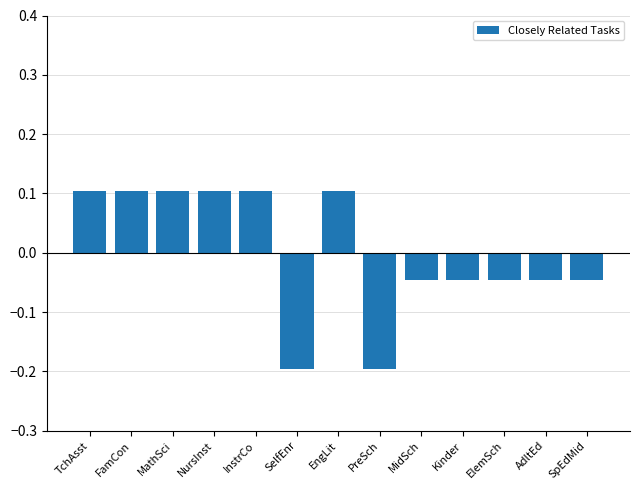

What is the label of the 5th bar from the right?

MidSch